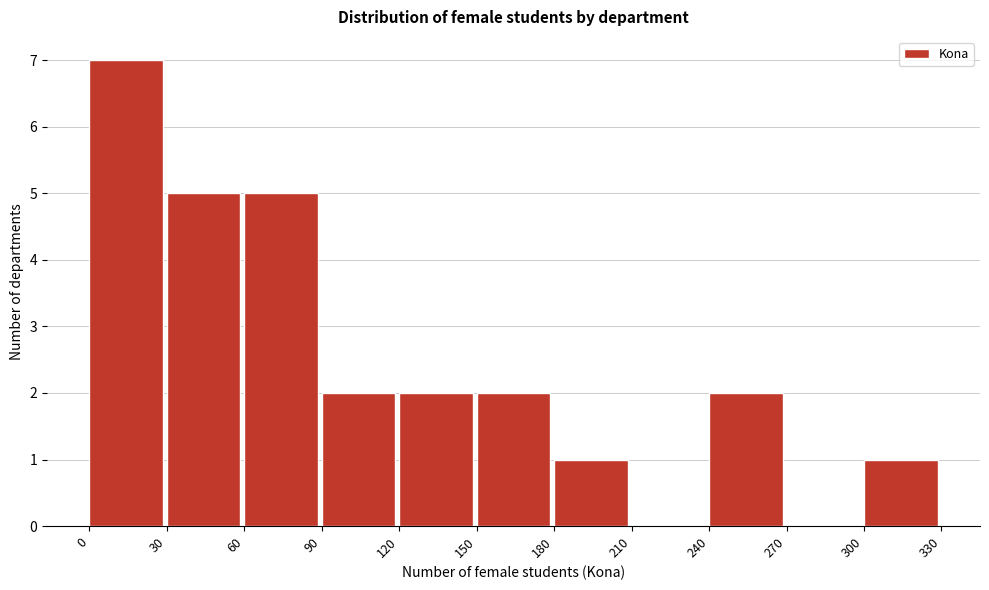

How tall is the bar that spans 0 to 30 on the x-axis? The values are not printed on the chart, so give them approximately, as read against the axis.

7